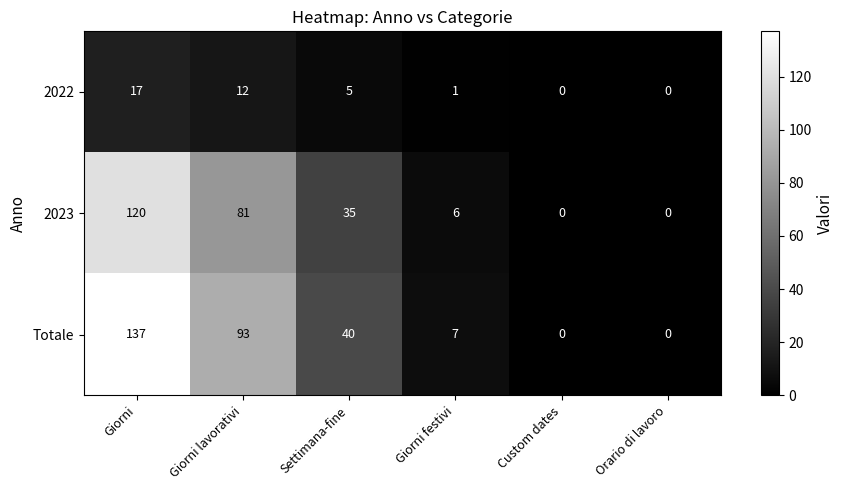

Where does the 2022 series first go above 5?

Giorni